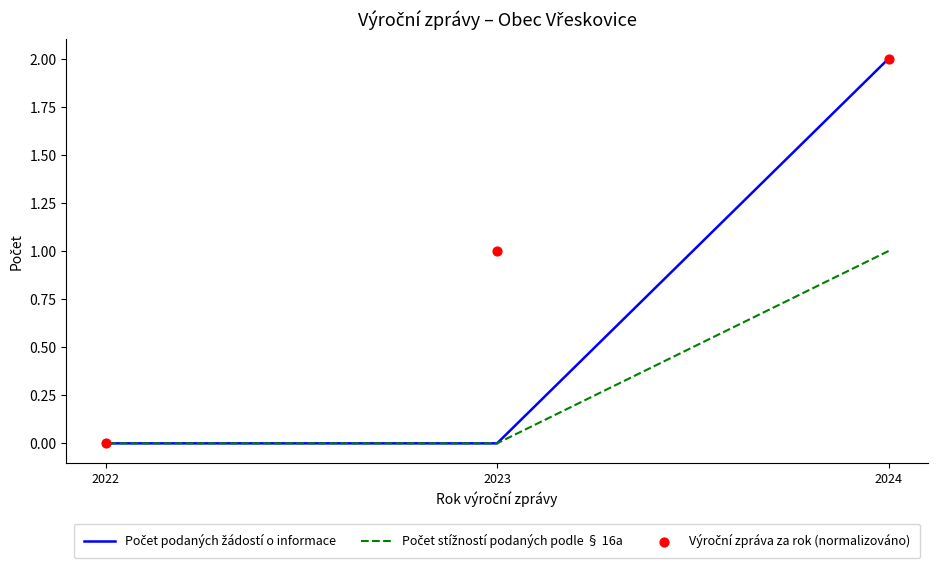

At which category is the sum across all series the highest?

2024